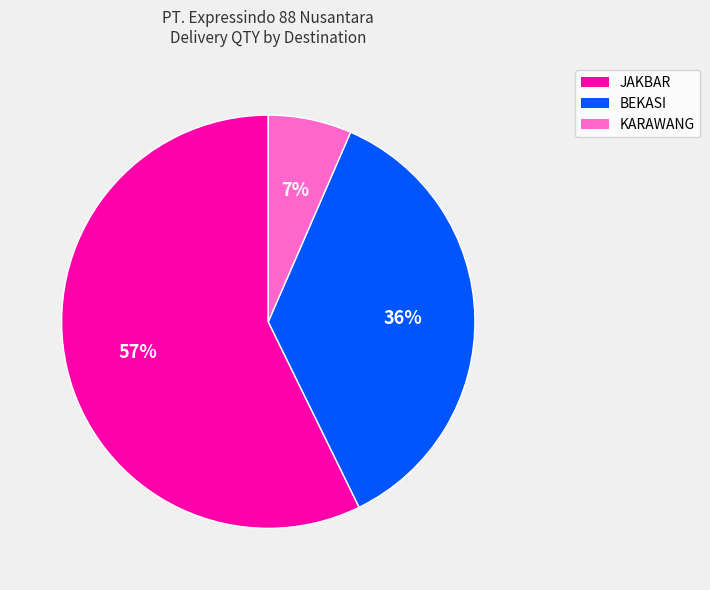

To the nearest percent, what is the average slice percentage?

33%